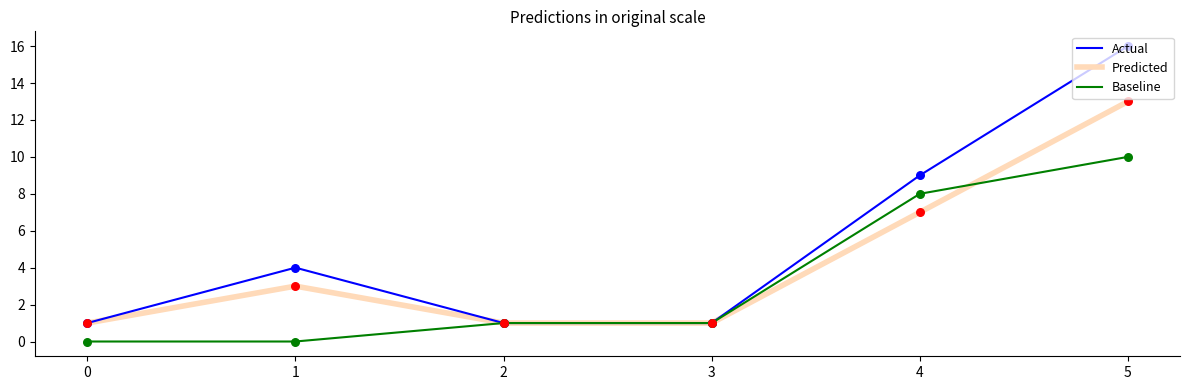

Is the value of Baseline at 3 greater than the value of Predicted at 5?

No